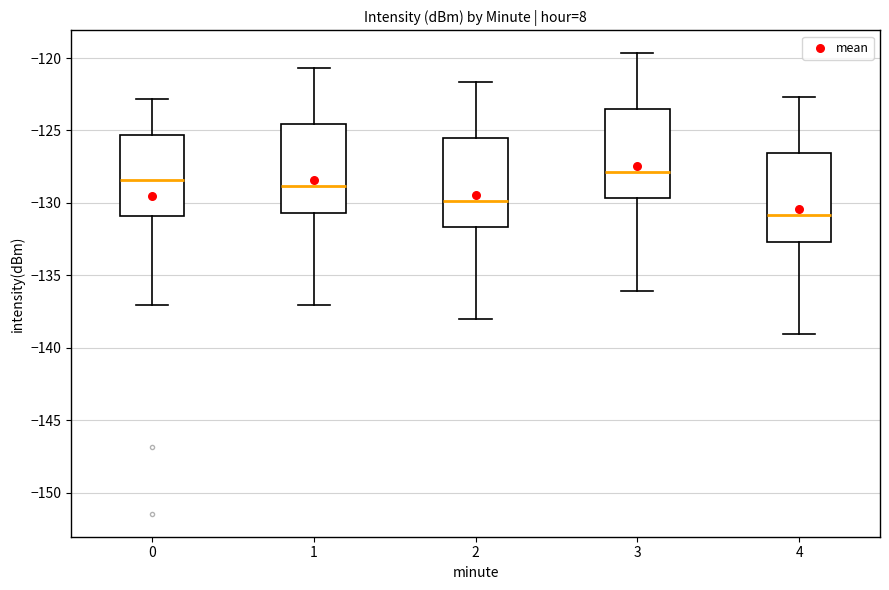

Which box has the lowest median line?

4